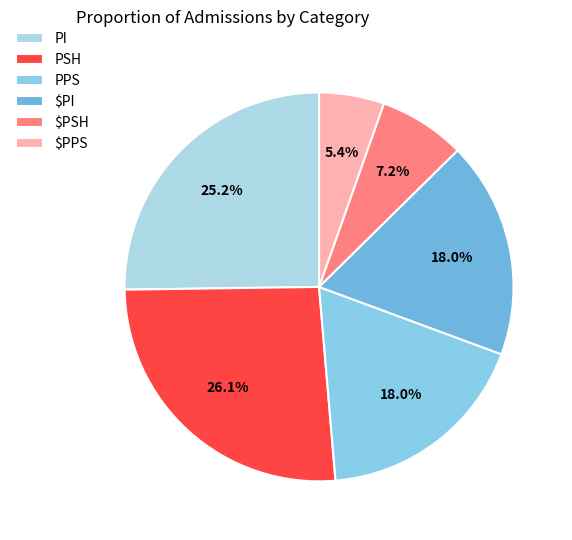

What portion of the pie excludes $PSH?

92.8%